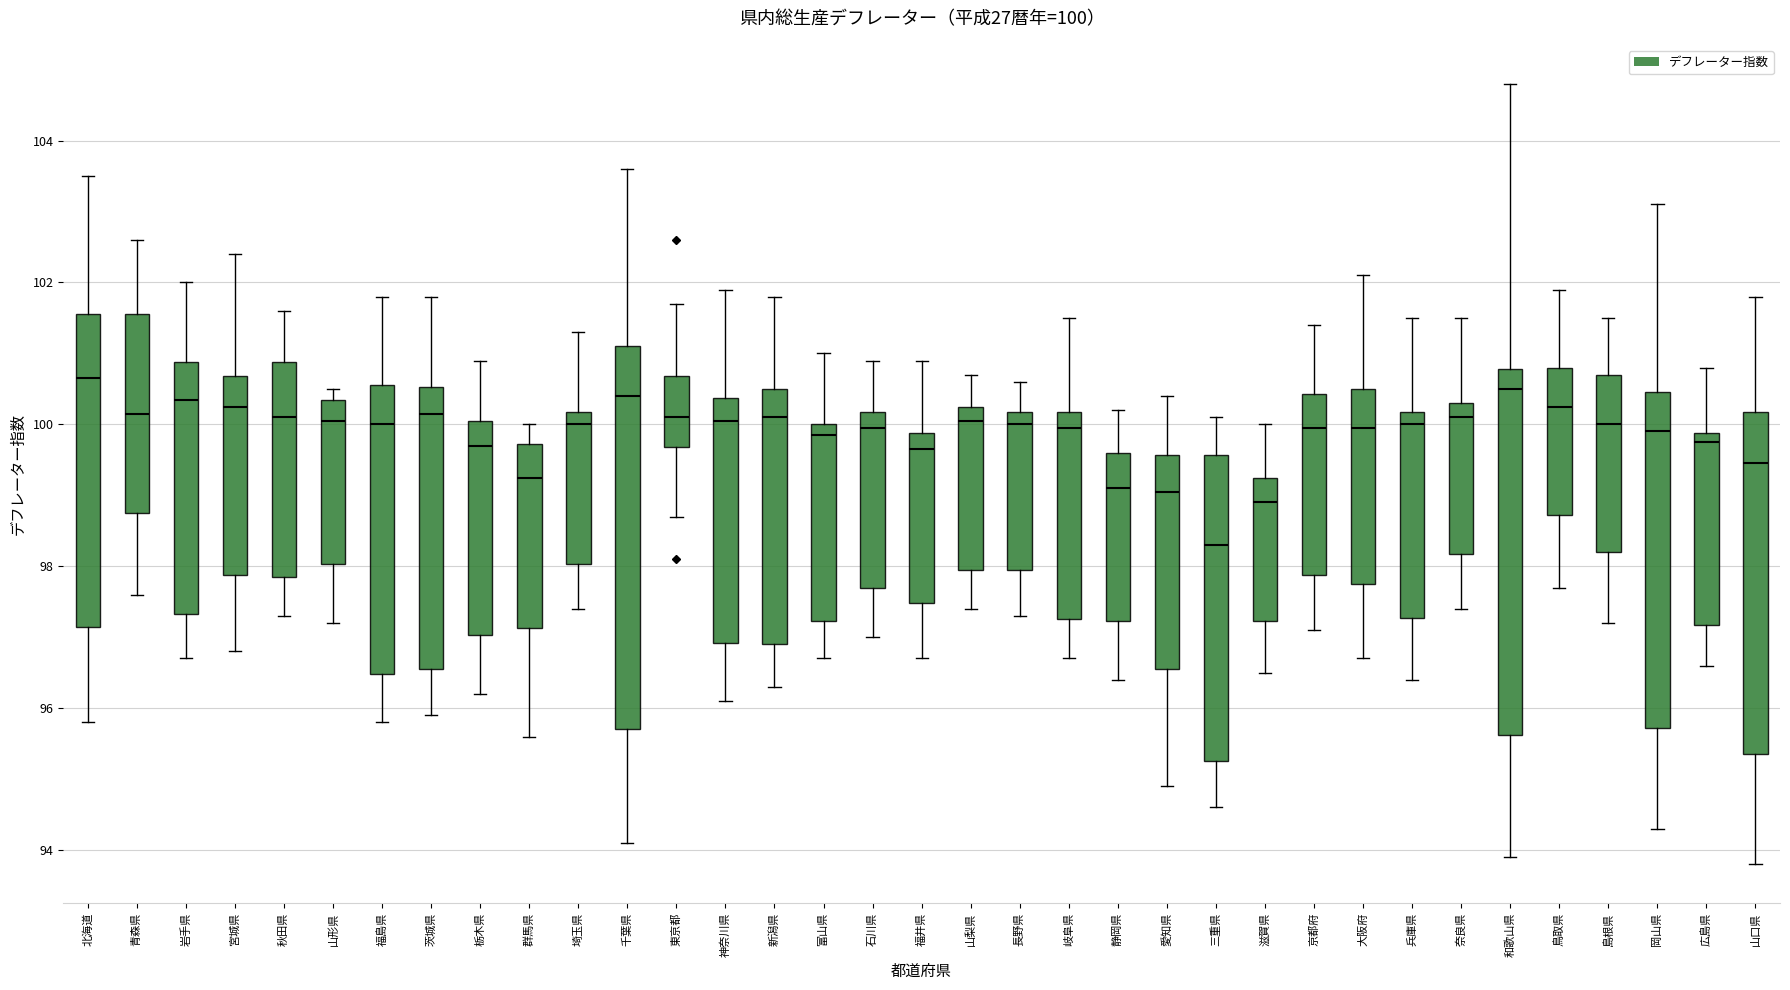

Comparing the boxes themselves (not the whiskers), which one is the tallest?

千葉県